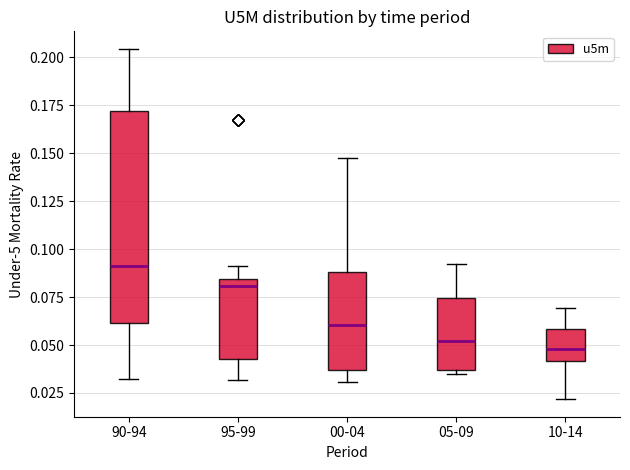

Reading left to right, read every box against the y-axis: the position of its median line, the range the box covers, and the ends of its whiskers. The values are not printed on the chart, so give them approximately, as read against the axis.

90-94: median 0.090, box 0.060 to 0.170, whiskers 0.030 to 0.205
95-99: median 0.080, box 0.045 to 0.085, whiskers 0.030 to 0.090
00-04: median 0.060, box 0.035 to 0.090, whiskers 0.030 to 0.145
05-09: median 0.050, box 0.035 to 0.075, whiskers 0.035 (just below the box's lower edge) to 0.090
10-14: median 0.050, box 0.040 to 0.060, whiskers 0.020 to 0.070